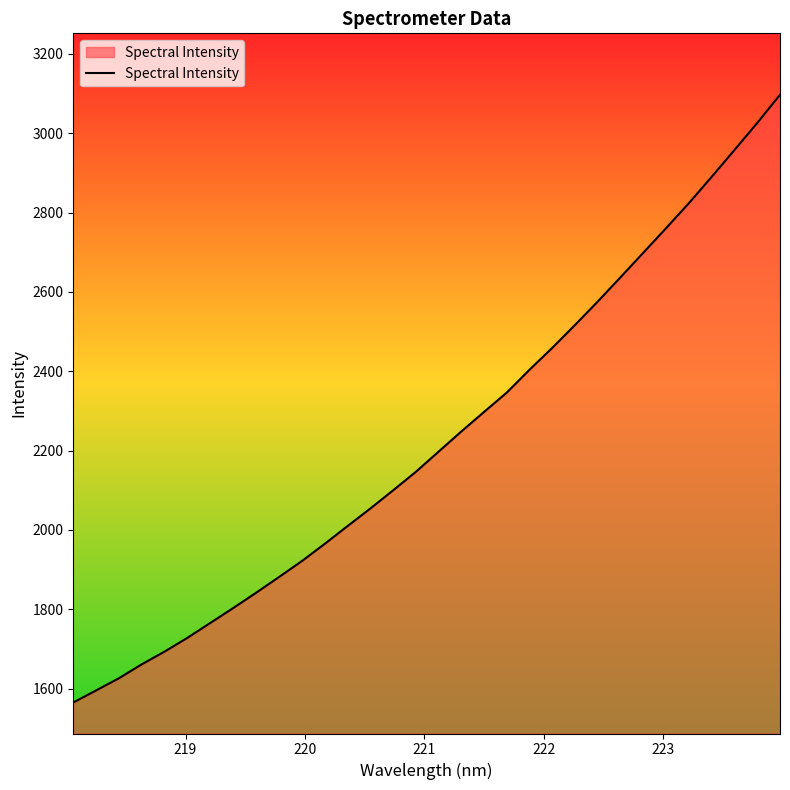

What is the smallest value displayed?

1565.2